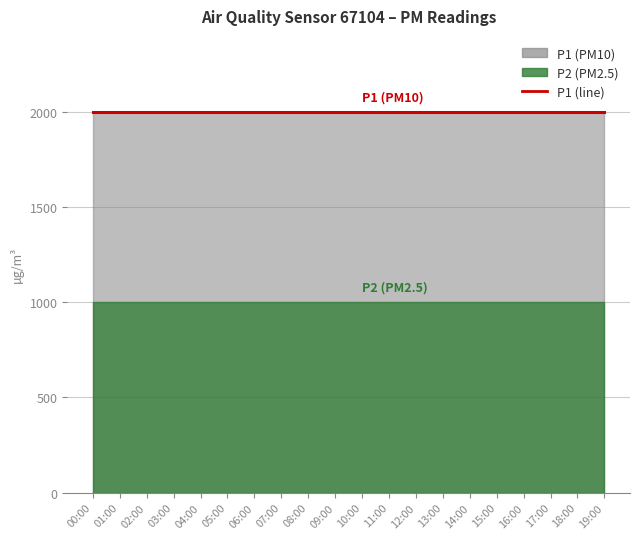

Rank the series at 17:00 from highest to lowest value.

P1, P2